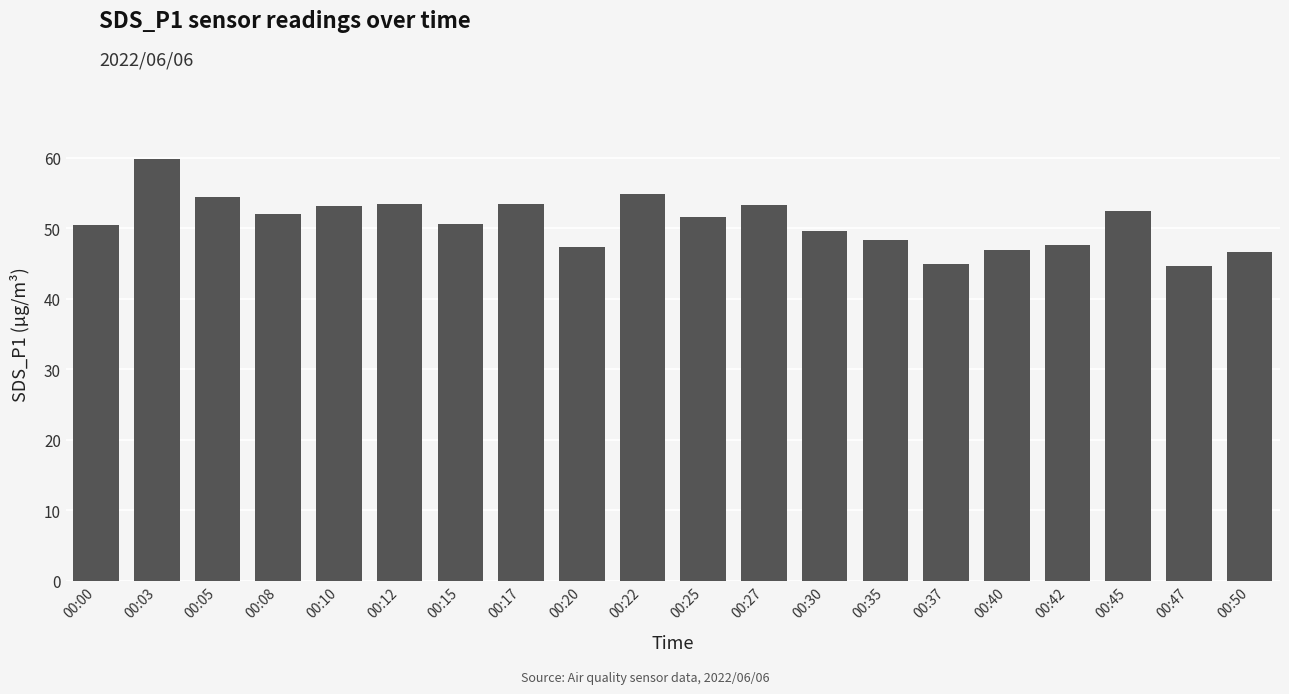

What is the ratio of the value at 00:05 to the value at 00:27?

1.0